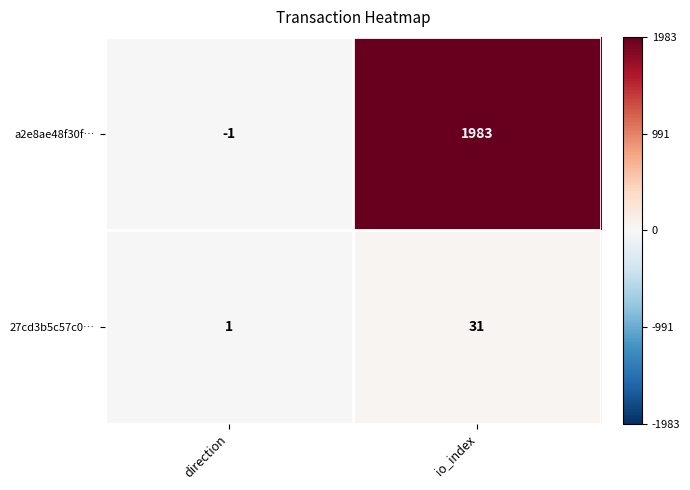

Which label corresponds to the largest value in the chart?

io_index